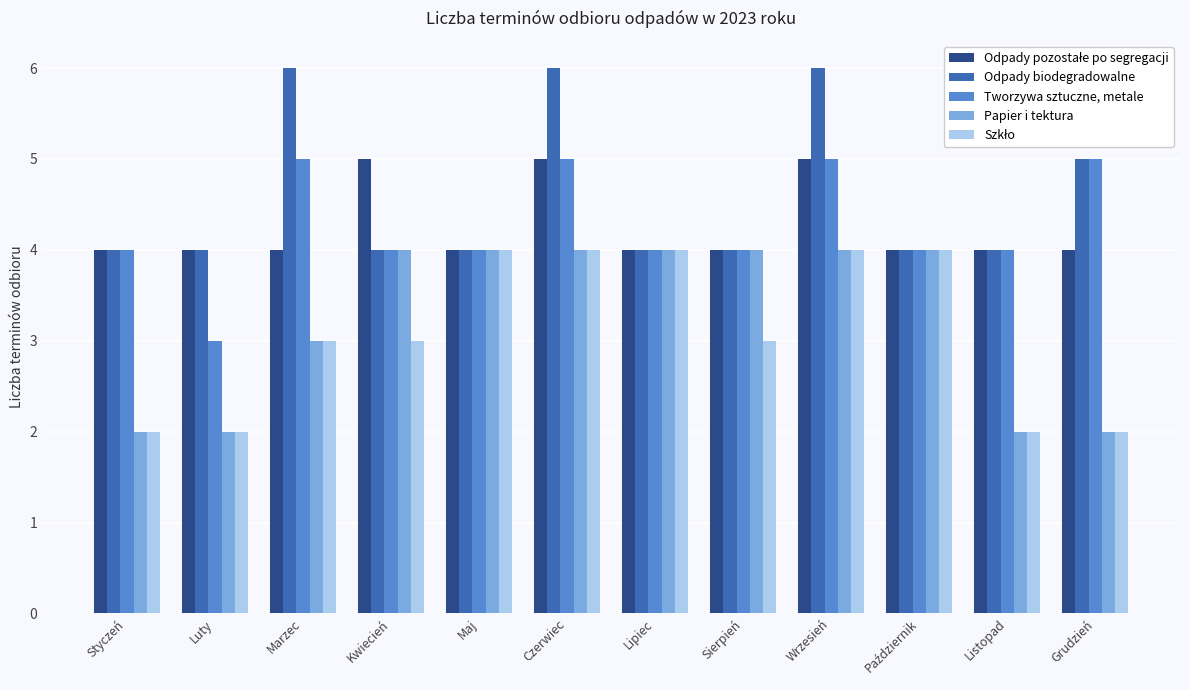

What is the maximum value shown in the chart?

6